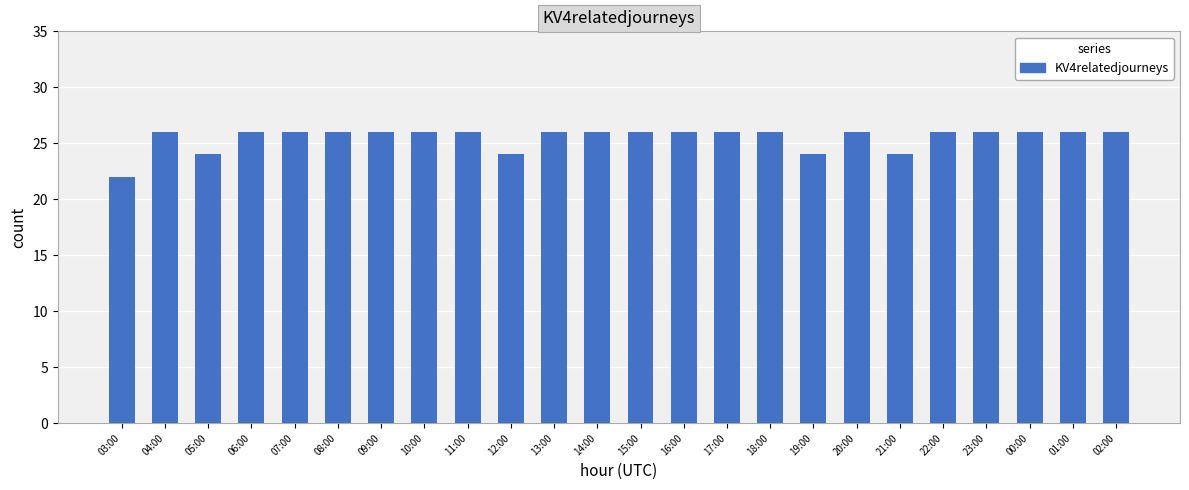

Reading left to right, transcribe all the data shown in this chart.

22	26	24	26	26	26	26	26	26	24	26	26	26	26	26	26	24	26	24	26	26	26	26	26